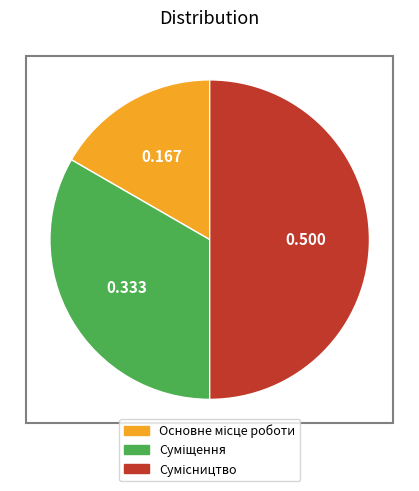

Rank the categories by value from highest to lowest.

Сумісництво, Суміщення, Основне місце роботи